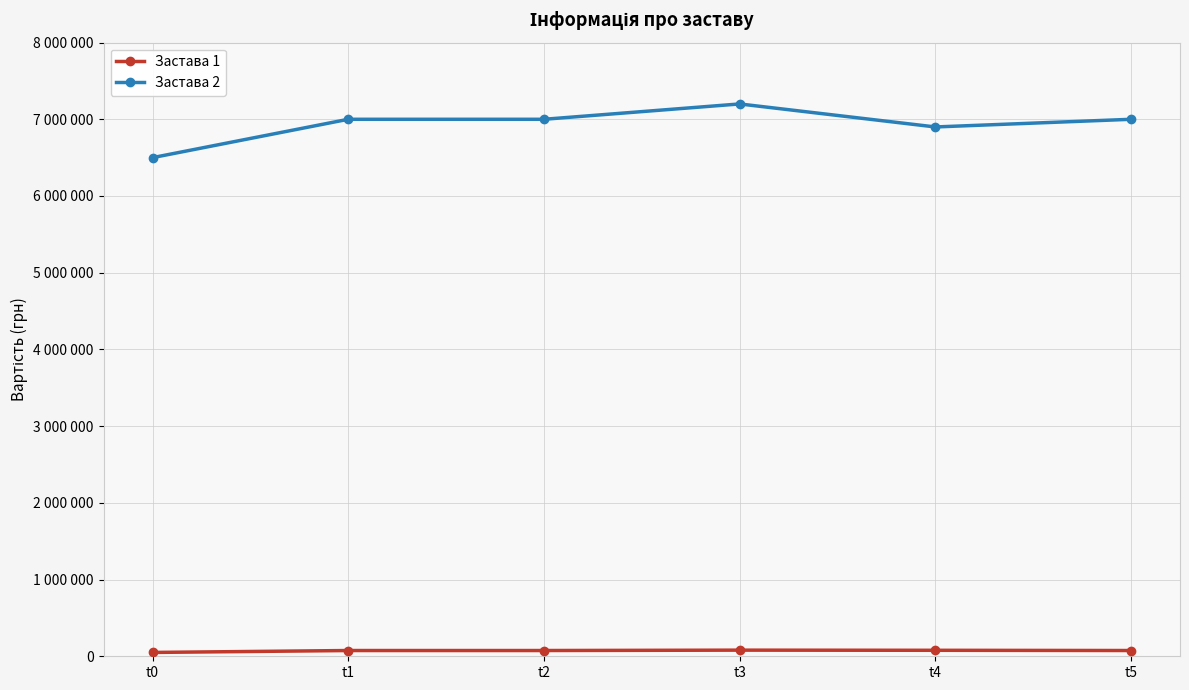

Reading left to right, transcribe all the data shown in this chart.

Застава 1: t0=50000	t1=75000	t2=75000	t3=80000	t4=78000	t5=75000
Застава 2: t0=6500000	t1=7000000	t2=7000000	t3=7200000	t4=6900000	t5=7000000